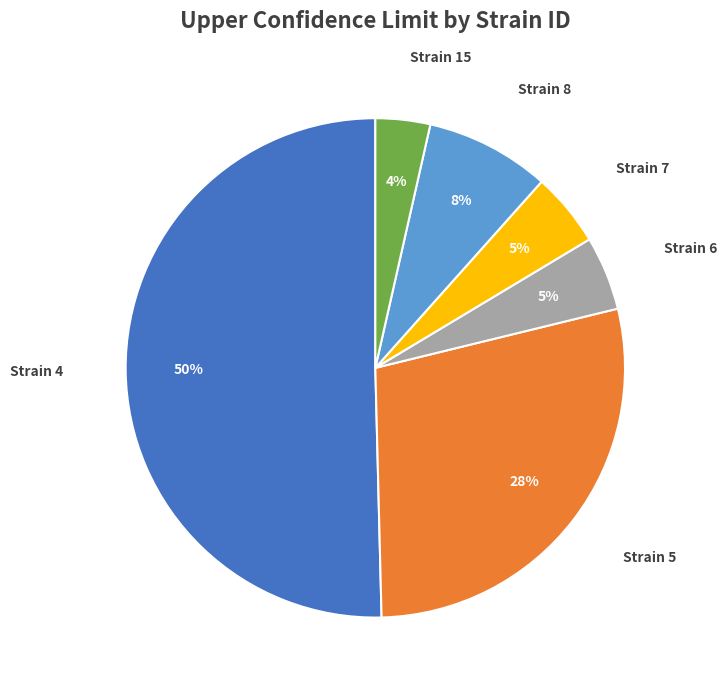

Do Strain 5 and Strain 15 together represent more than half of the pie?

No